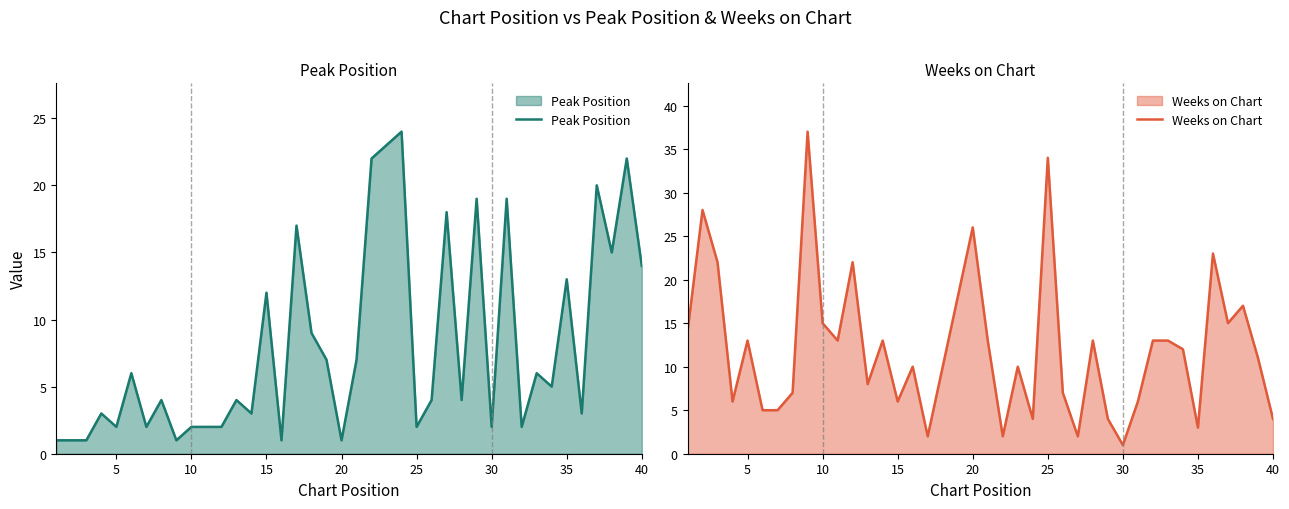

True or false: Peak Position has a value of 2 at 5.

True